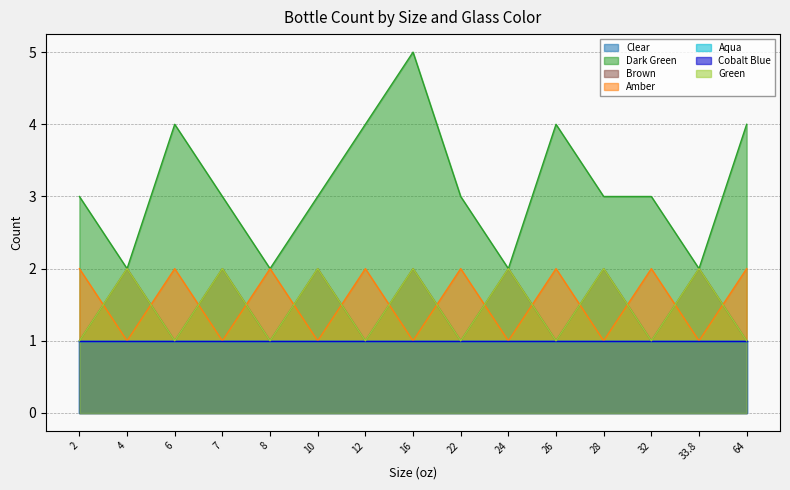

What is the difference between the highest and lowest values at 22?

2